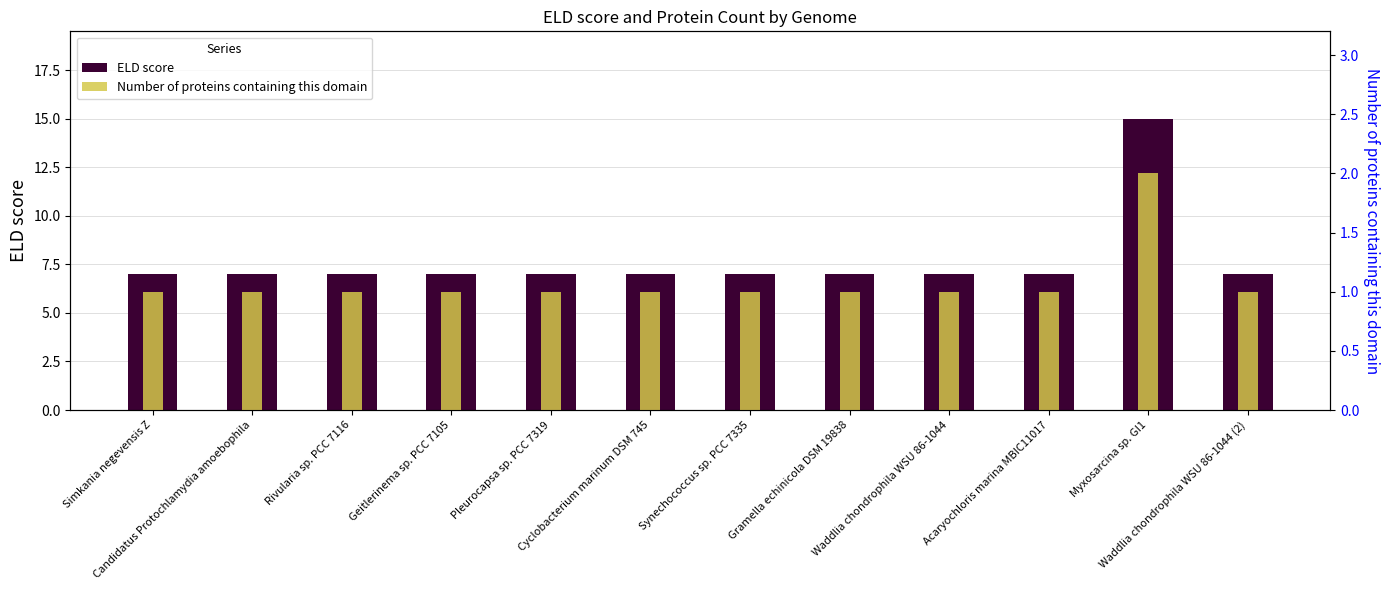

At which label does ELD score reach its minimum?

Simkania negevensis Z